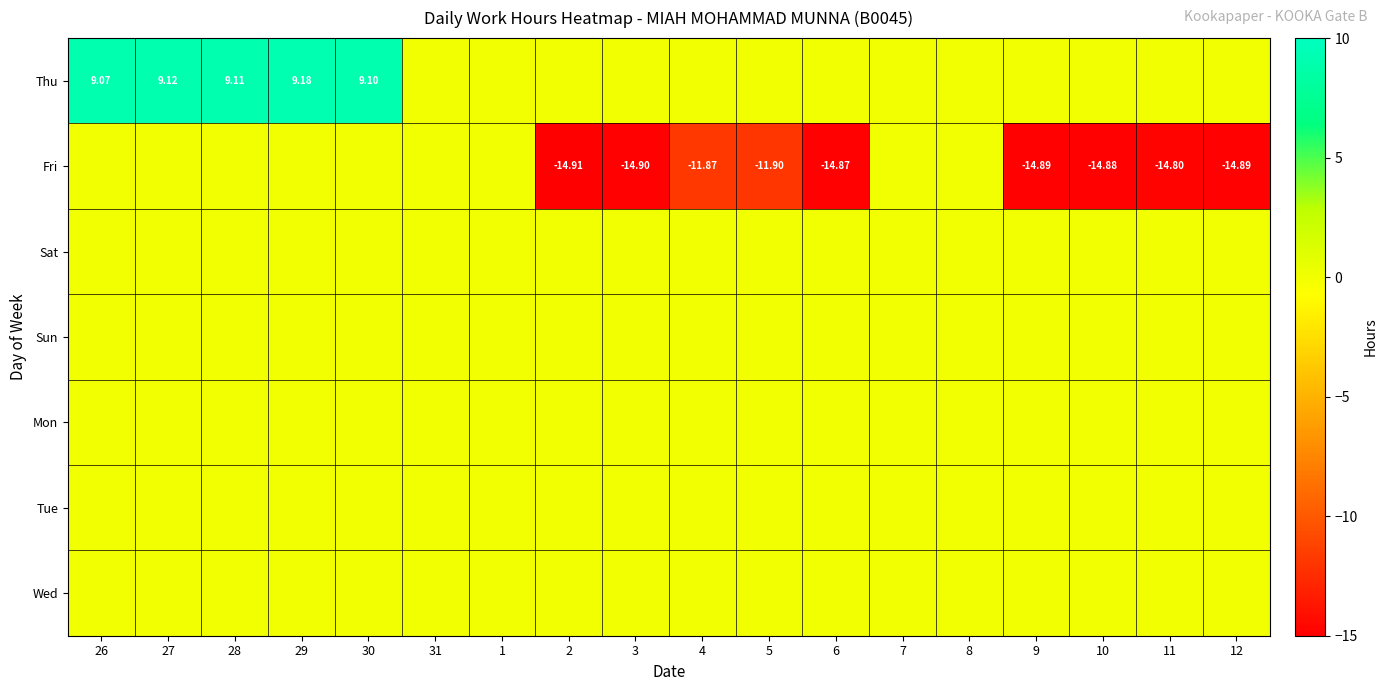

Where is Fri nearest to the value -7?

4